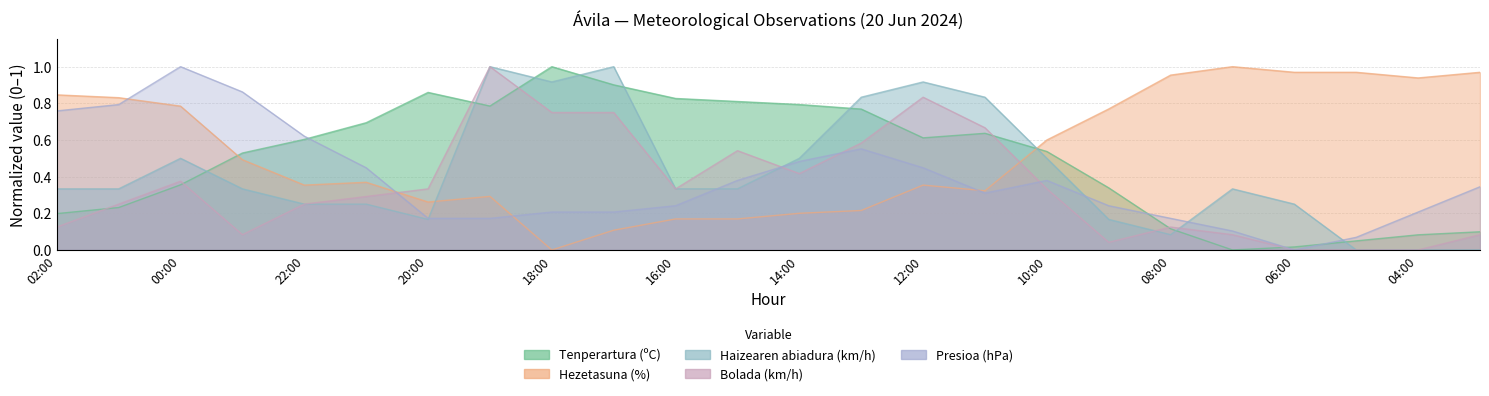

How many intersections are there between Hezetasuna (%) and Tenperartura (ºC)?

2